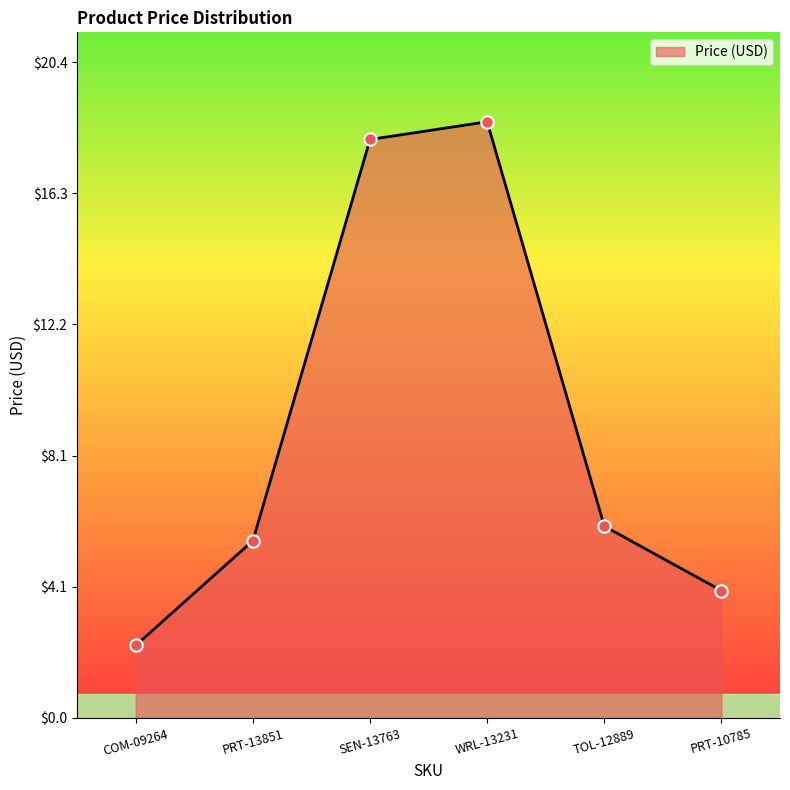

What is the change in value from COM-09264 to TOL-12889?

+3.7